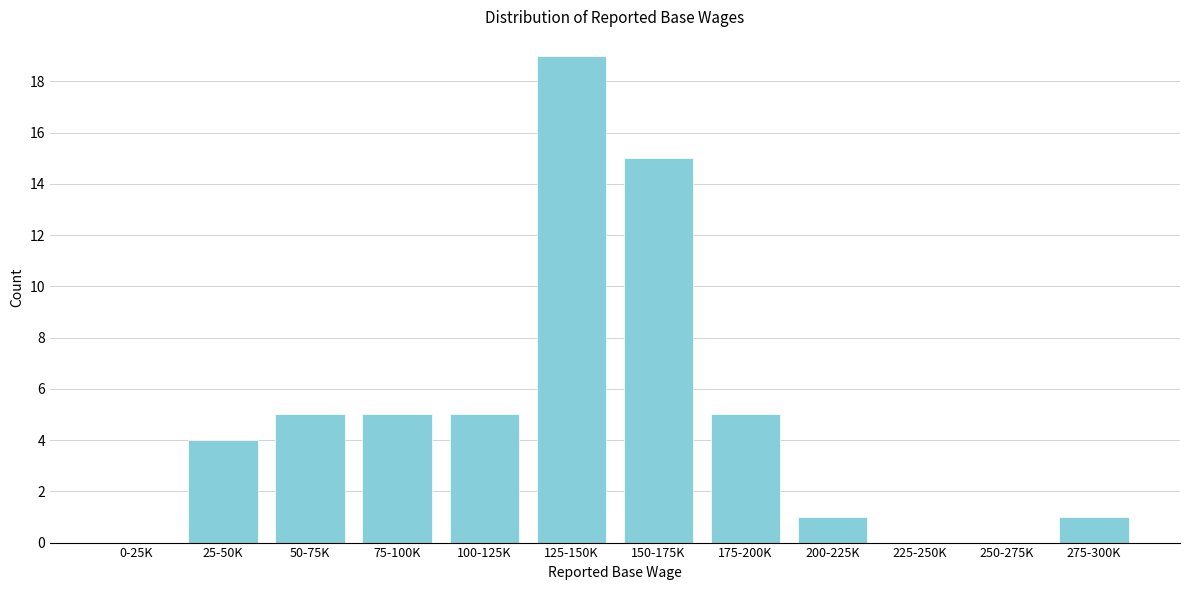

Reading right to left, list all the values displayed in this chart.

275-300K=1	250-275K=0	225-250K=0	200-225K=1	175-200K=5	150-175K=15	125-150K=19	100-125K=5	75-100K=5	50-75K=5	25-50K=4	0-25K=0